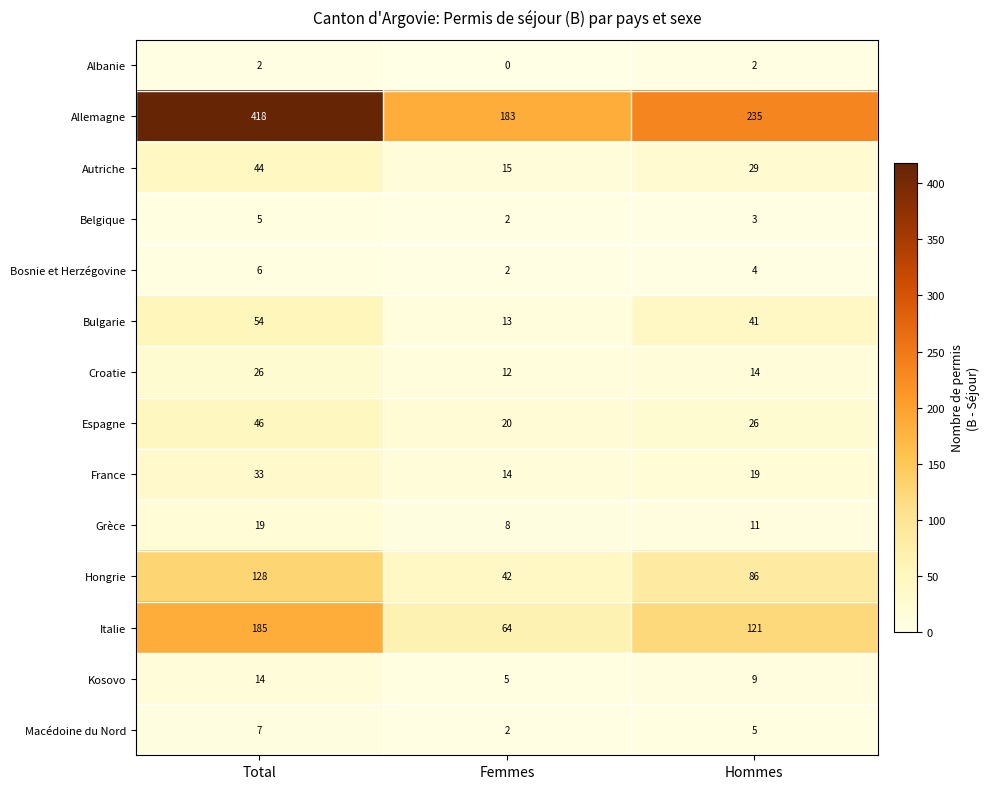

What is the difference between the maximum and second lowest values in the Autriche series?

15